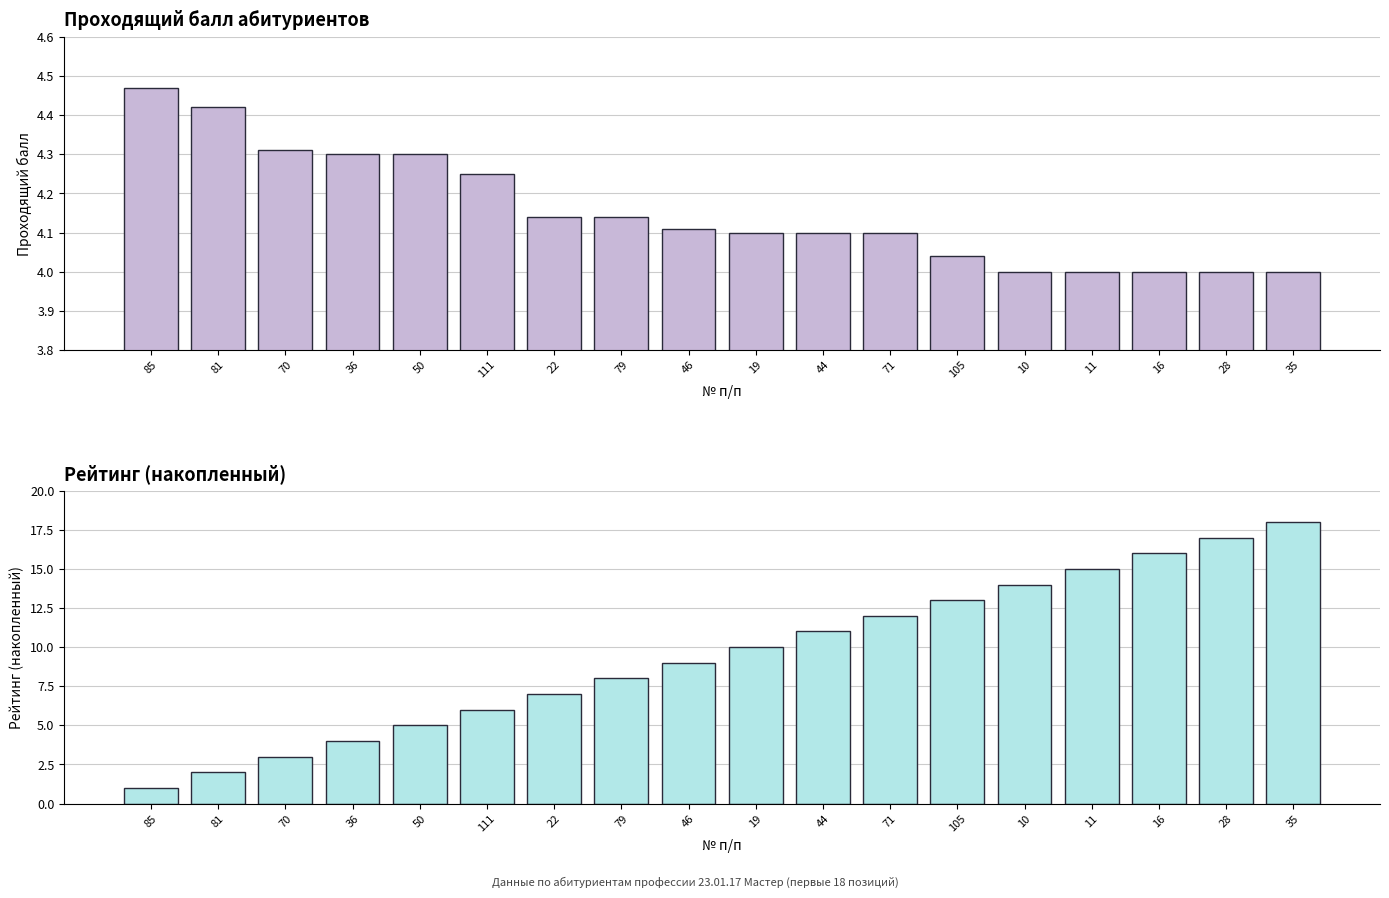

What is the difference between the highest and lowest values at 16?

12.0